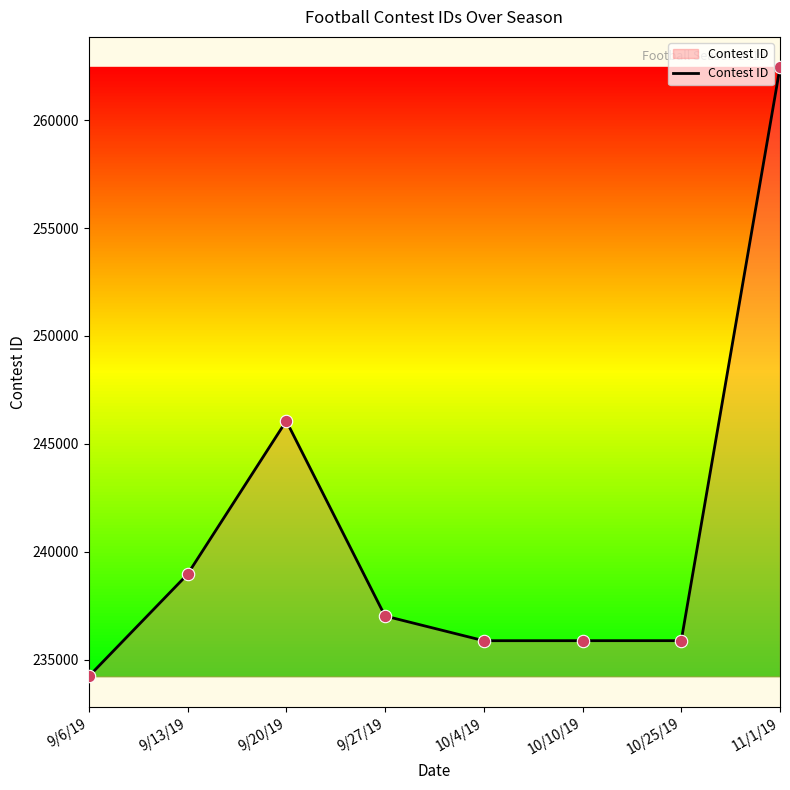

Which has a higher value, 11/1/19 or 9/13/19?

11/1/19